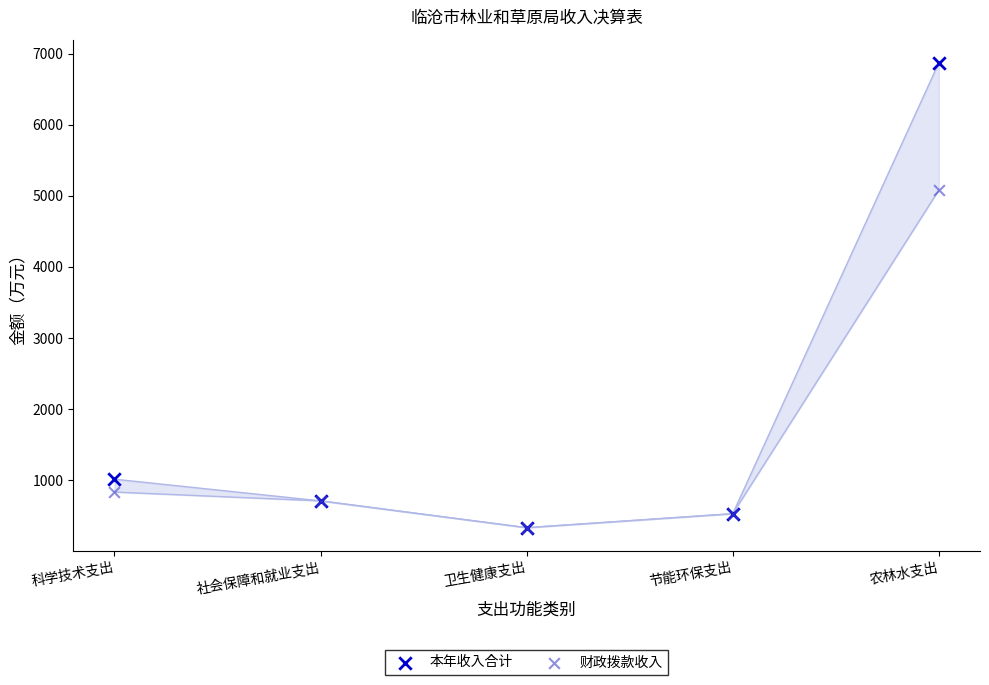

In the 财政拨款收入 series, what Y value is closest to 2707?

835.3